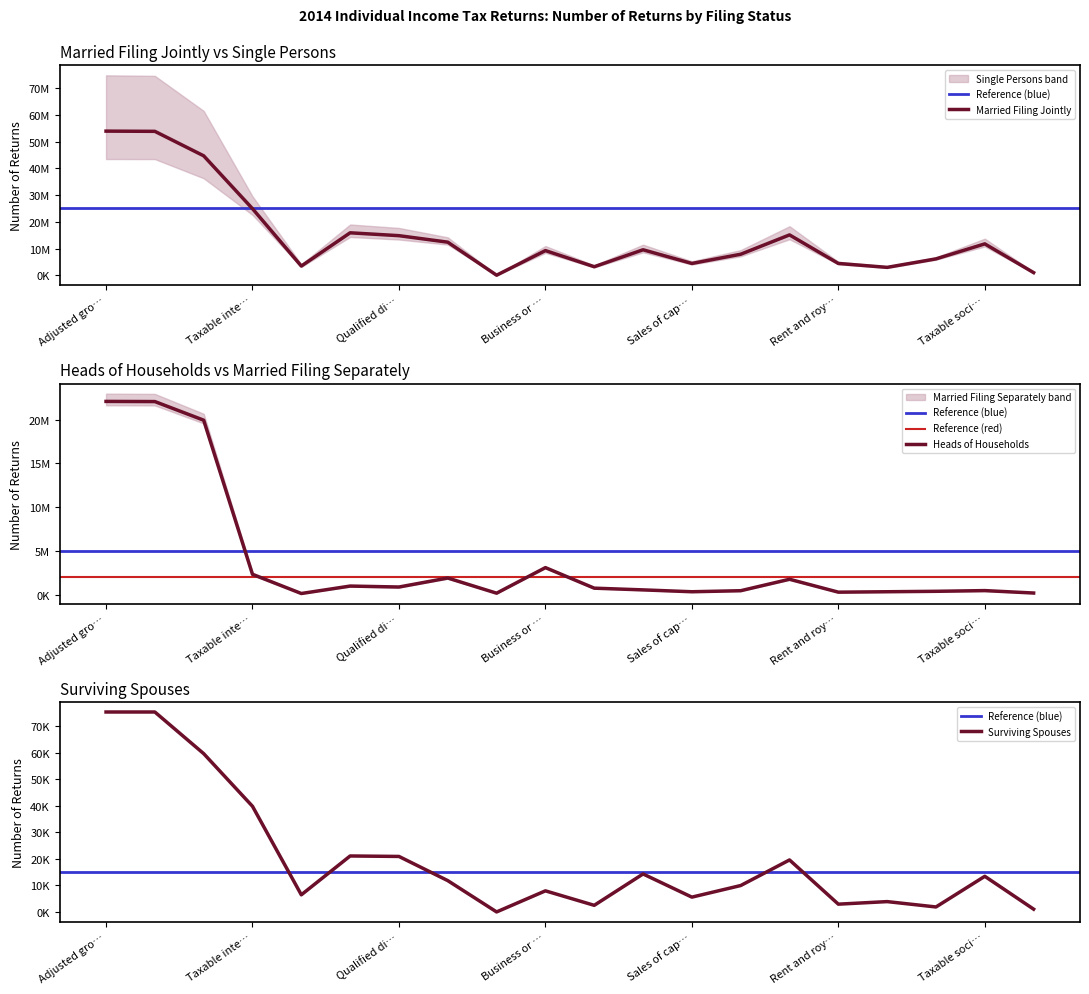

Between Taxable IRA distributions and Business or profession net income, which is larger?

Business or profession net income